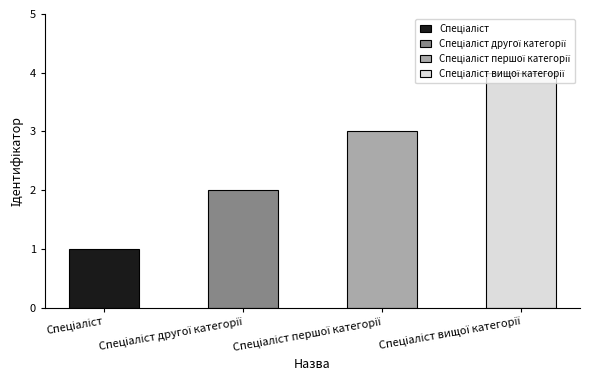

What is the difference between the maximum and minimum values?

3